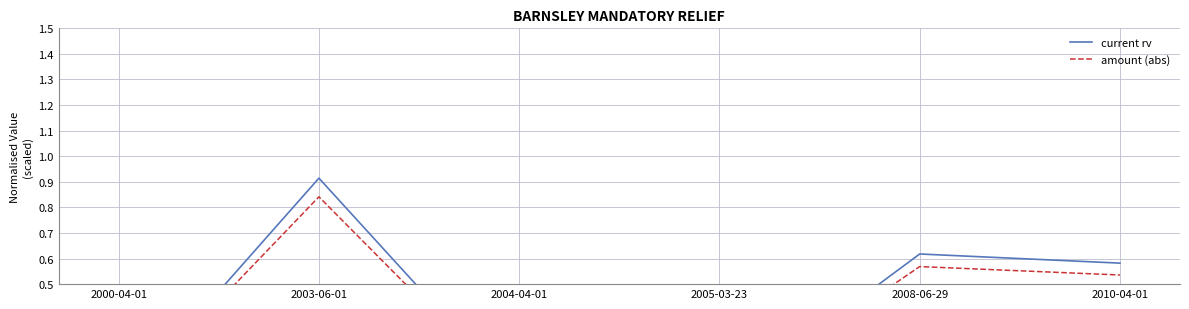

Rank the series by their maximum value, from highest to lowest.

current rv, amount (abs)